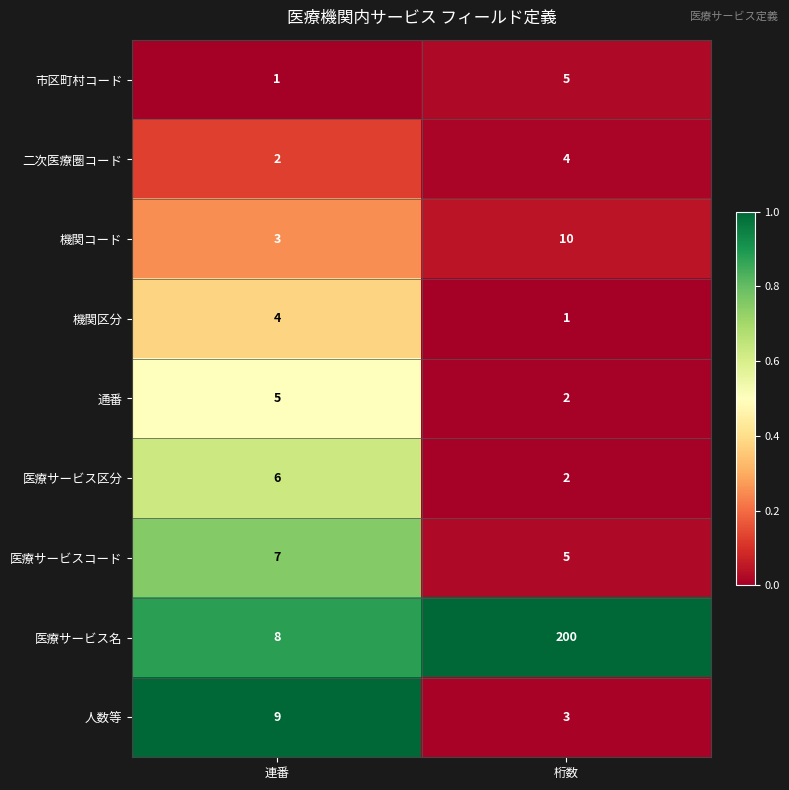

Rank the series at 連番 from highest to lowest value.

人数等, 医療サービス名, 医療サービスコード, 医療サービス区分, 通番, 機関区分, 機関コード, 二次医療圏コード, 市区町村コード